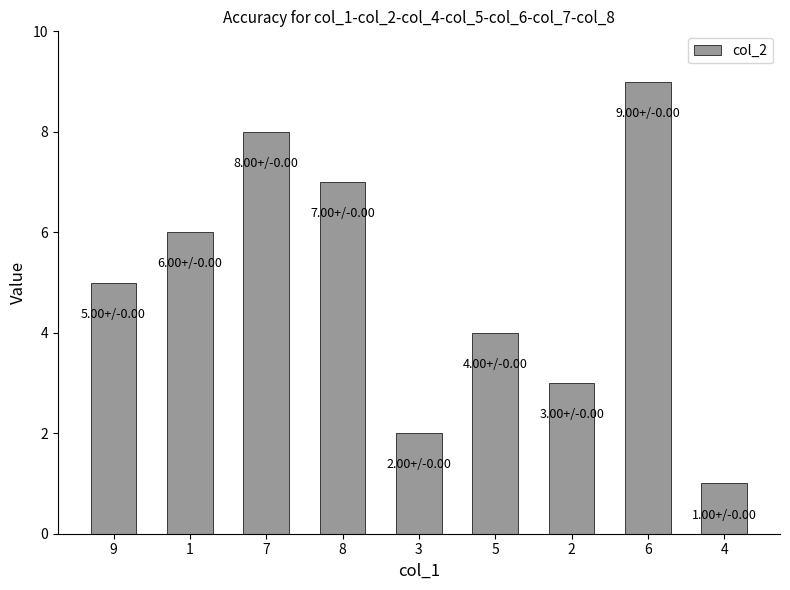

What is the difference between the maximum and minimum values?

8